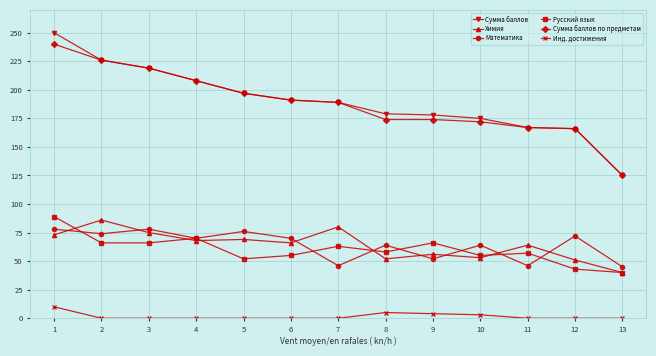

True or false: Химия and Инд. достижения cross at least once.

False